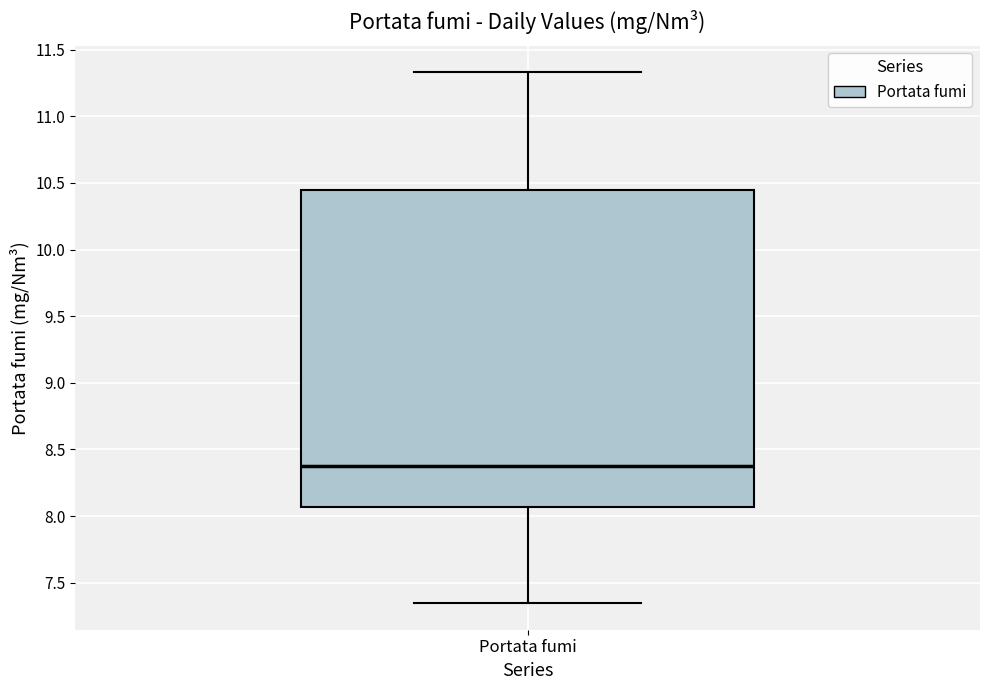

Transcribe this box plot: give where the median line is, the range the box spans, and where the two whiskers end, as read against the y-axis. The values are not printed on the chart, so give them approximately, as read against the axis.

median 8.35, box 8.05 to 10.45, whiskers 7.35 to 11.35